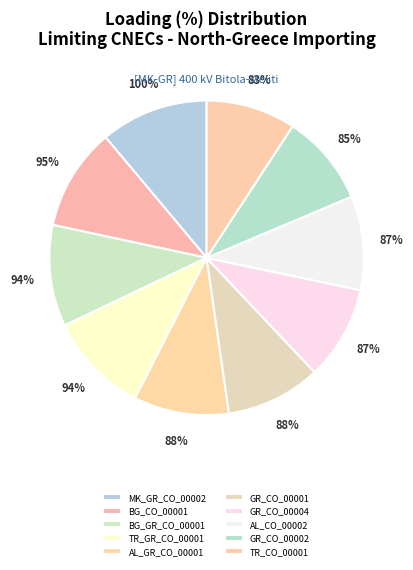

The BG_CO_00001 slice represents 11% of the pie. True or false?

True